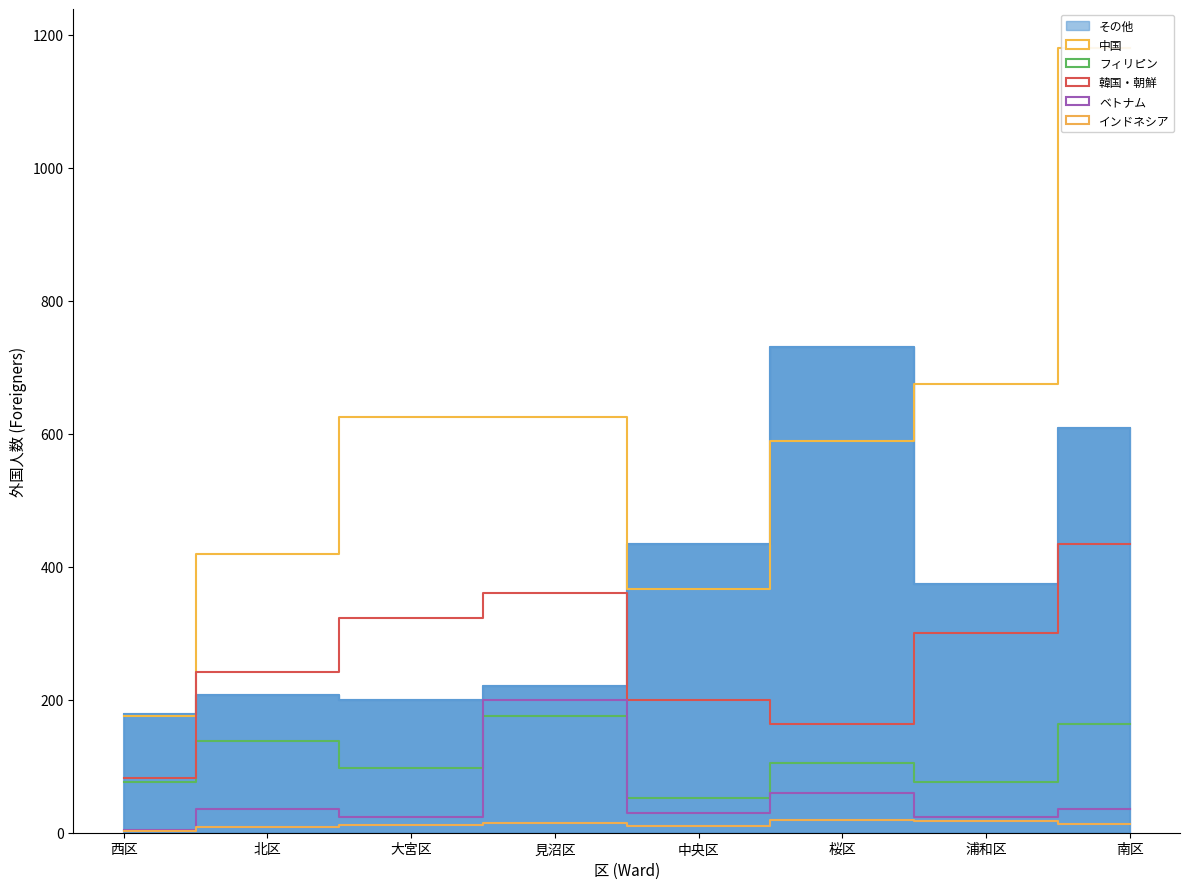

What is the label of the 1st point from the left?

西区